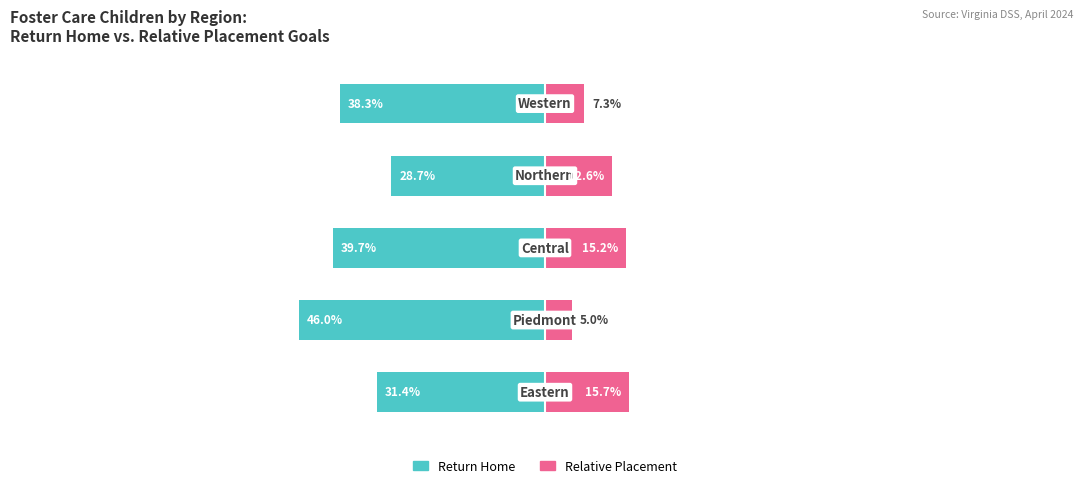

What is the value of the Return Home bar at the 3rd from the left?

-39.7